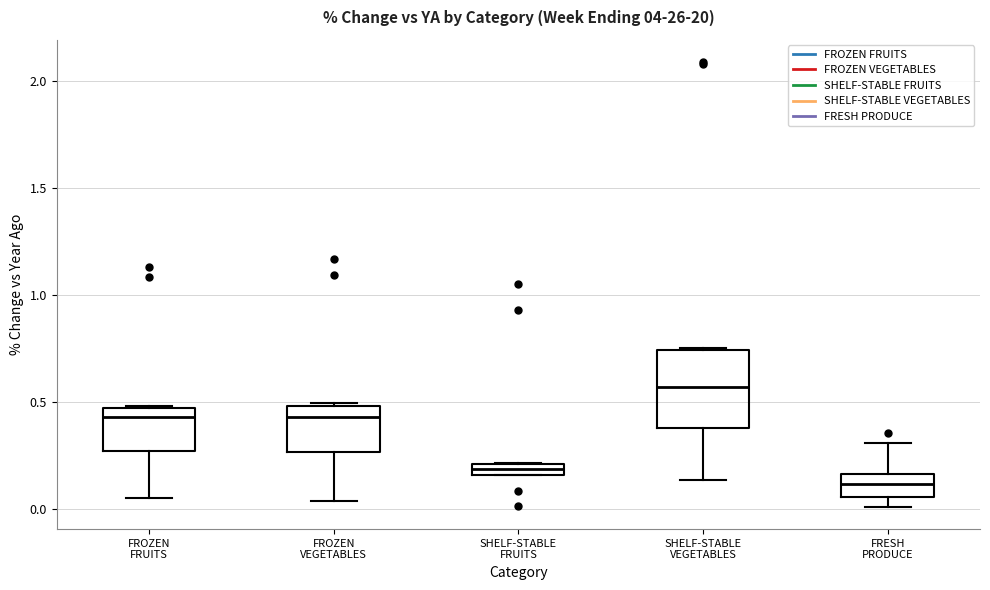

Where is the lower edge of the box for SHELF-STABLE FRUITS on the y-axis? The values are not printed on the chart, so give them approximately, as read against the axis.

0.15